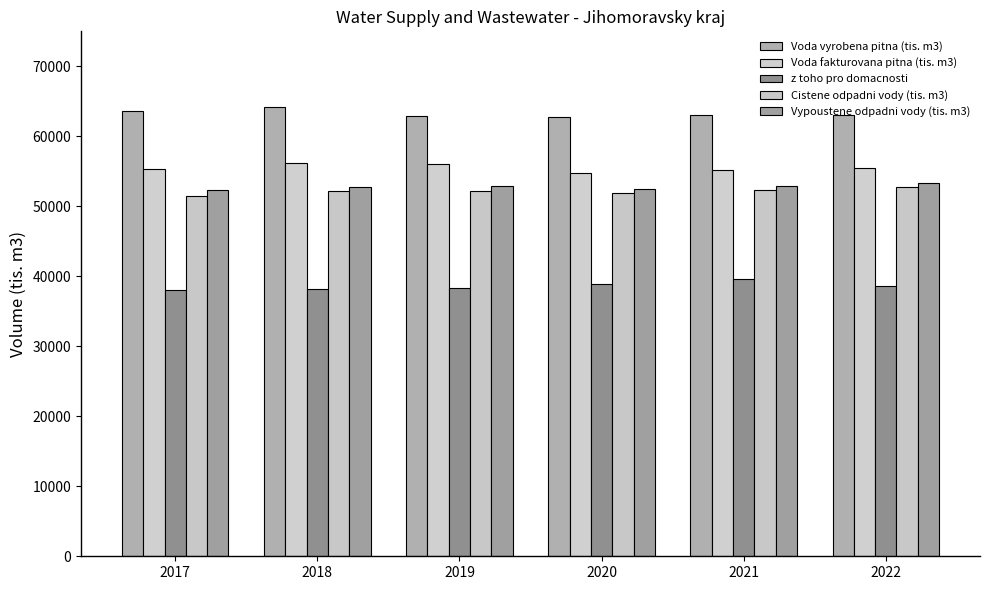

Rank the categories by Voda vyrobena pitna (tis. m3) value from highest to lowest.

2018, 2017, 2022, 2021, 2019, 2020